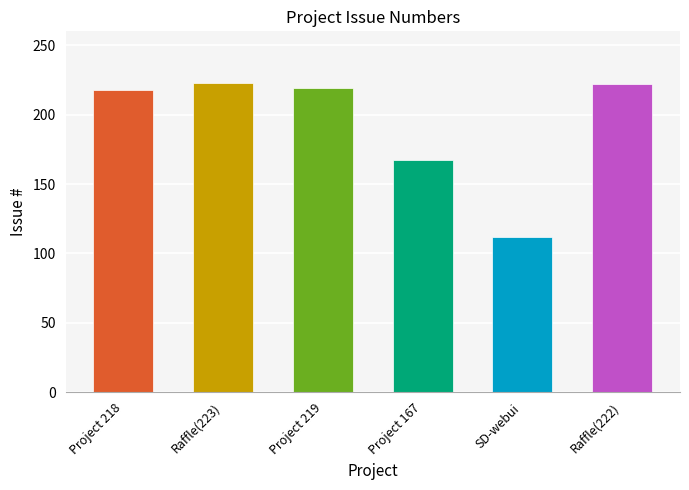

What is the difference between the maximum and minimum values?

111